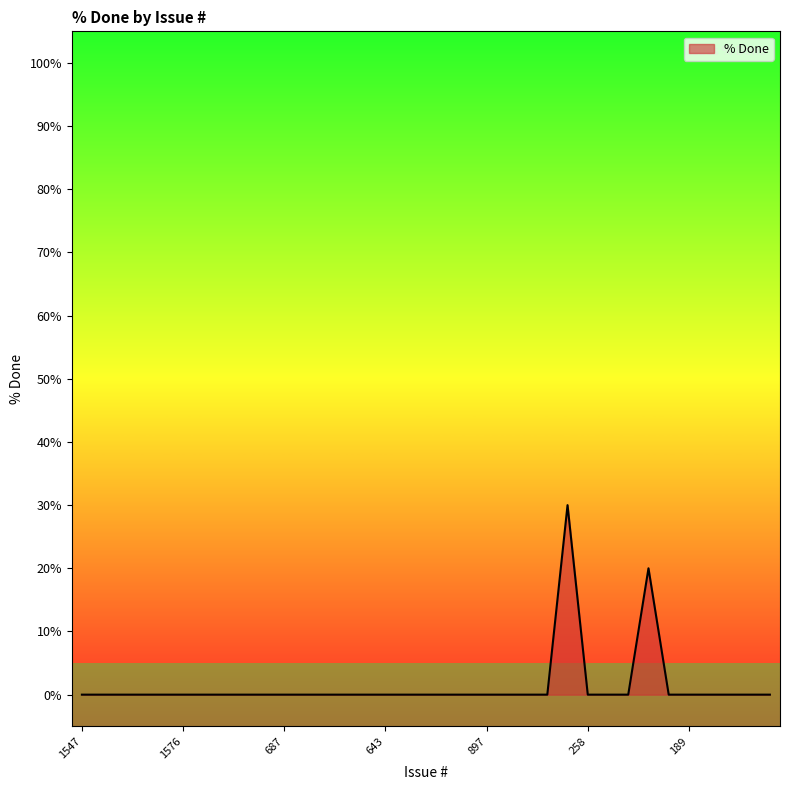

What is the difference between the maximum and minimum values?

30